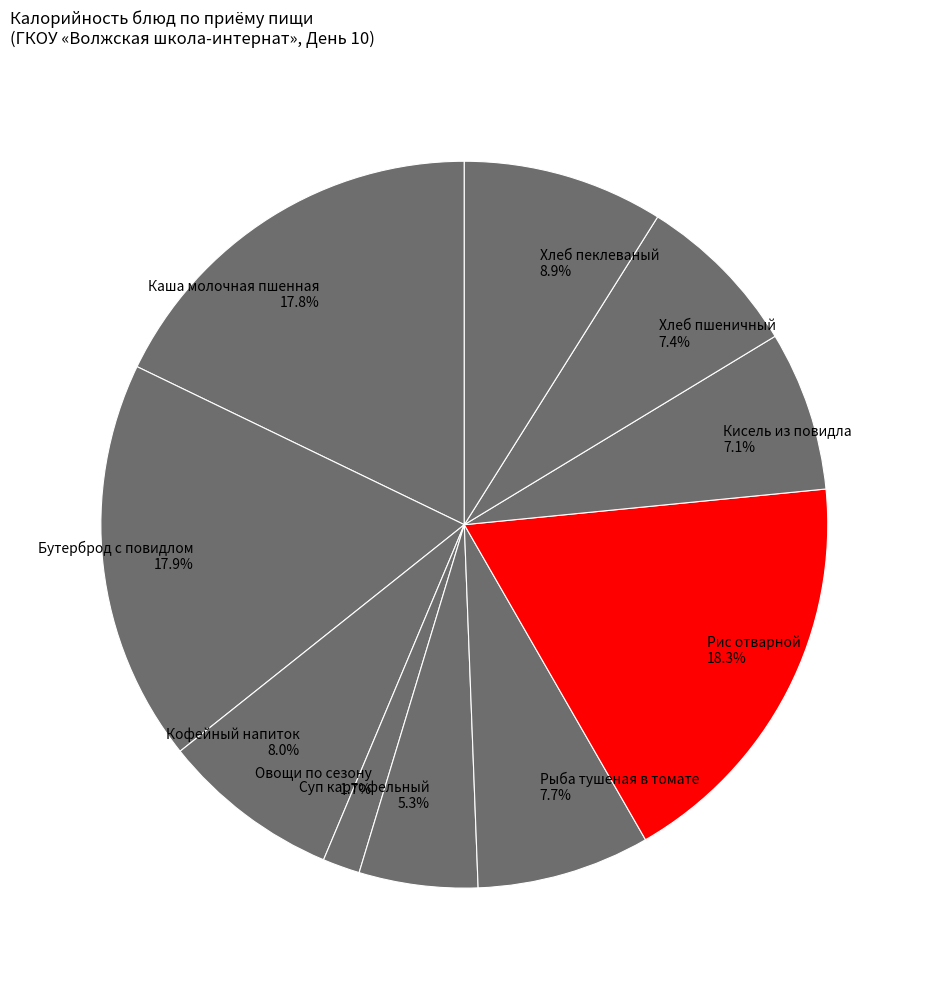

Is there any slice that represents more than half of the pie?

No